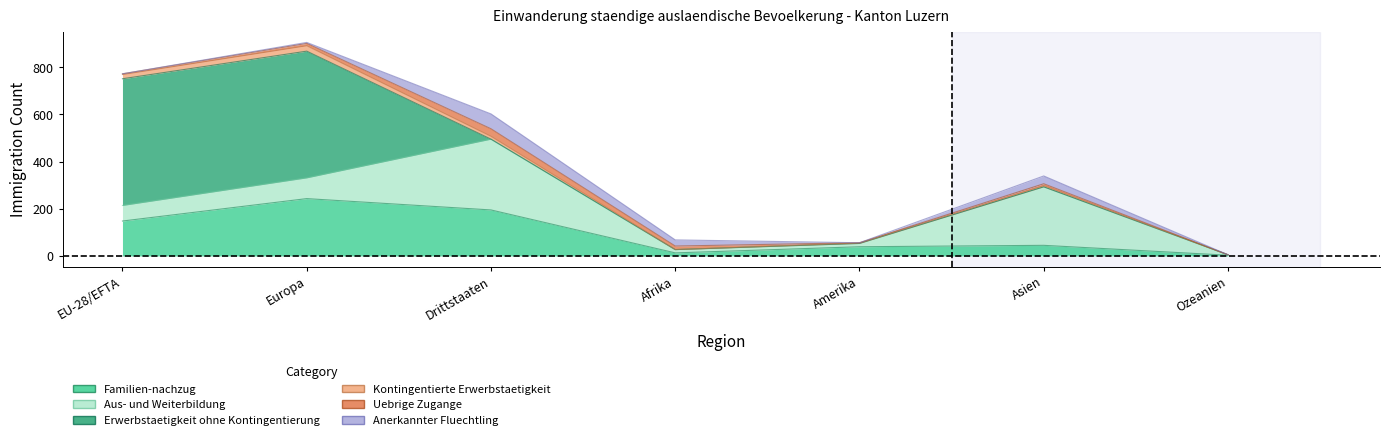

Count the Erwerbstaetigkeit ohne Kontingentierung values in the range 0 to 537.

7